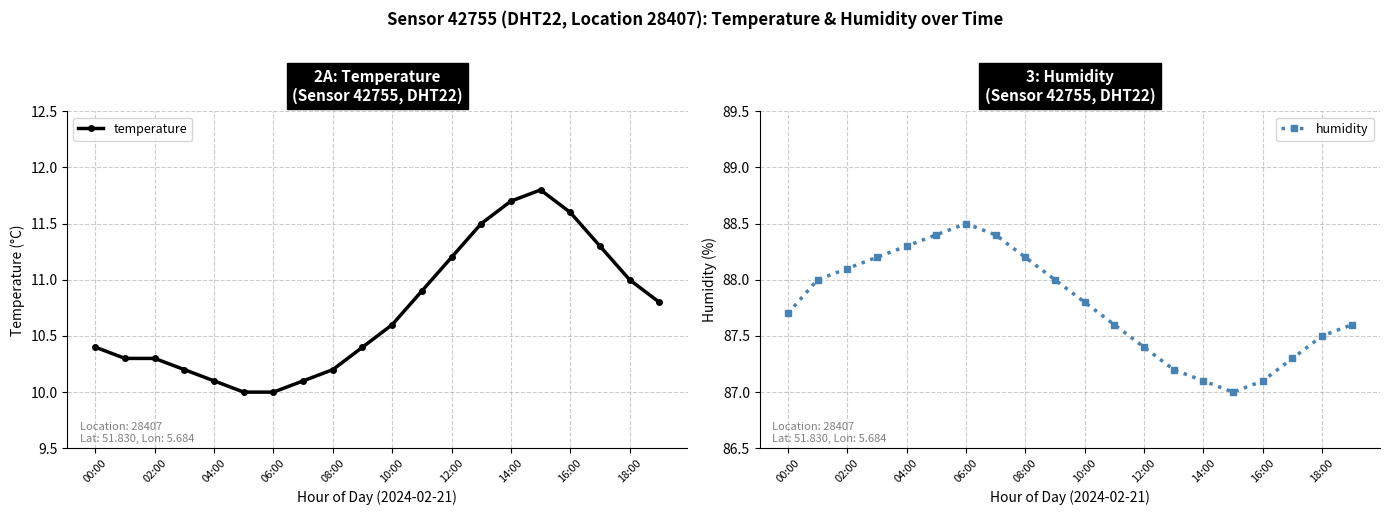

True or false: temperature has a value of 10.0 at 06:00.

True